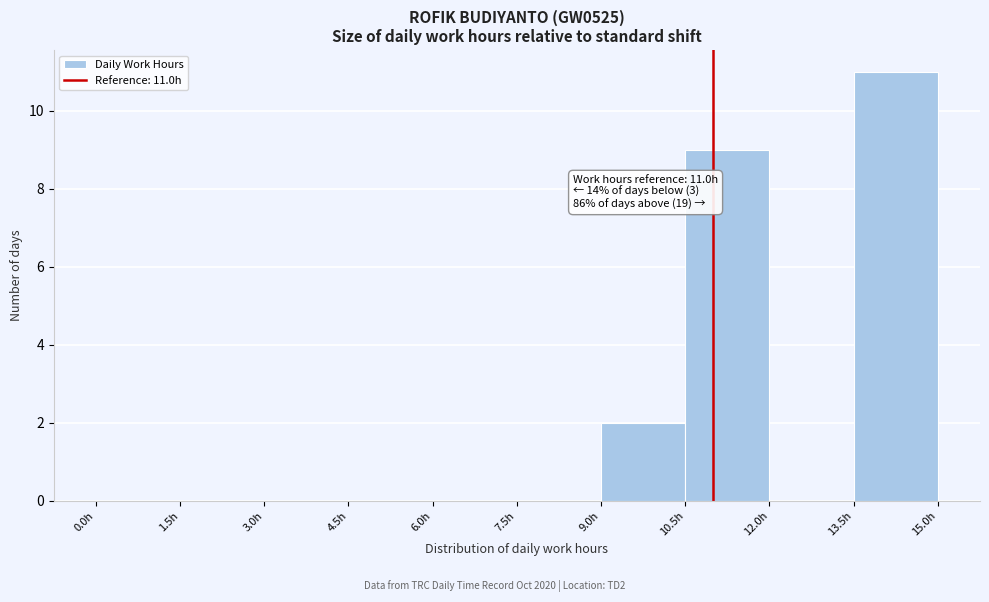

Which range on the x-axis has the tallest bar?

13.5 to 15.0